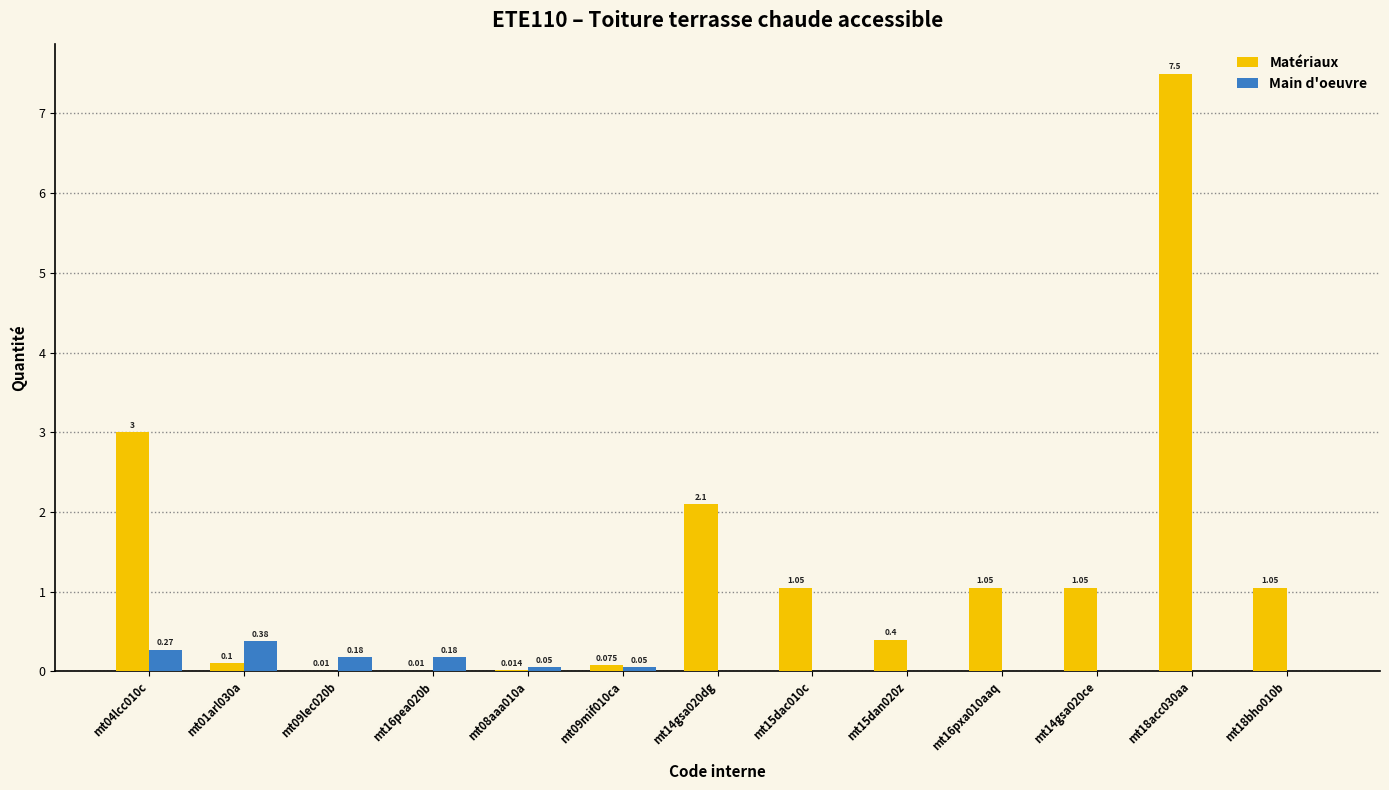

Are the bars horizontal?

No